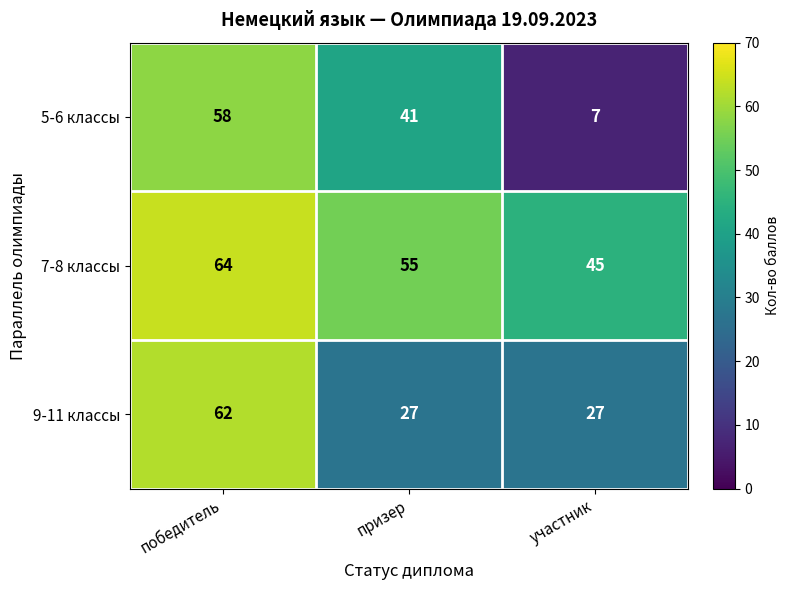

Which series has the largest range (max minus min)?

5-6 классы